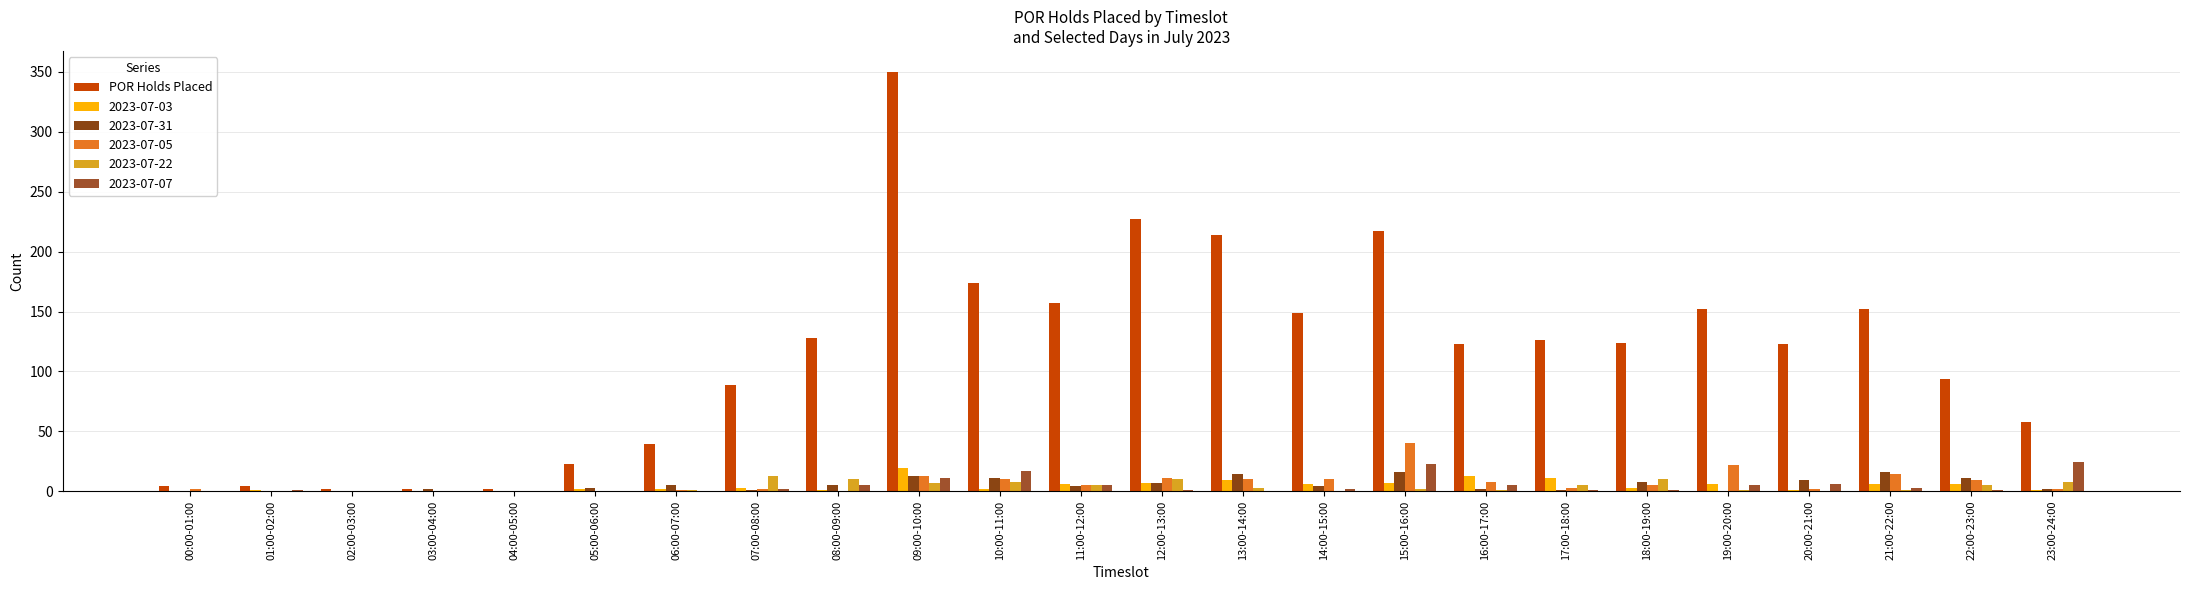

How many series are shown in this chart?

6